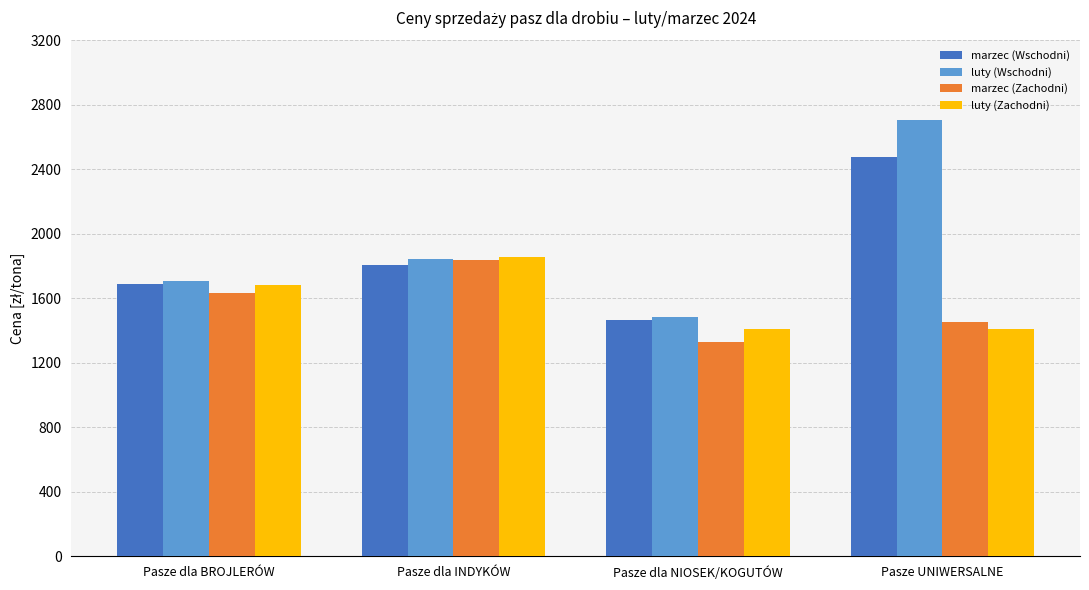

What is the difference between the marzec (Zachodni) values at Pasze dla BROJLERÓW and Pasze dla NIOSEK/KOGUTÓW?

304.0